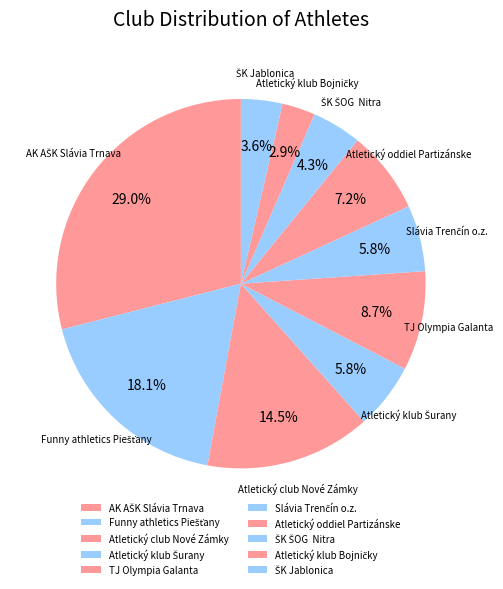

What percentage do TJ Olympia Galanta and Atletický oddiel Partizánske together represent?

15.9%